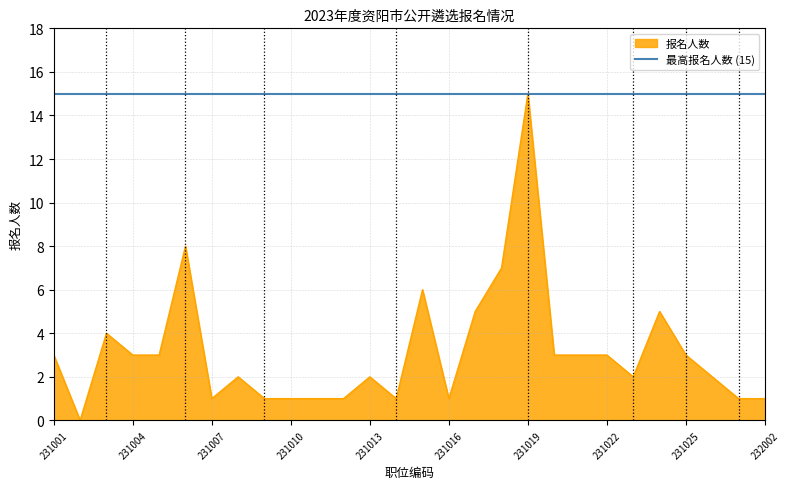

Which category has the lowest value across all series?

231002